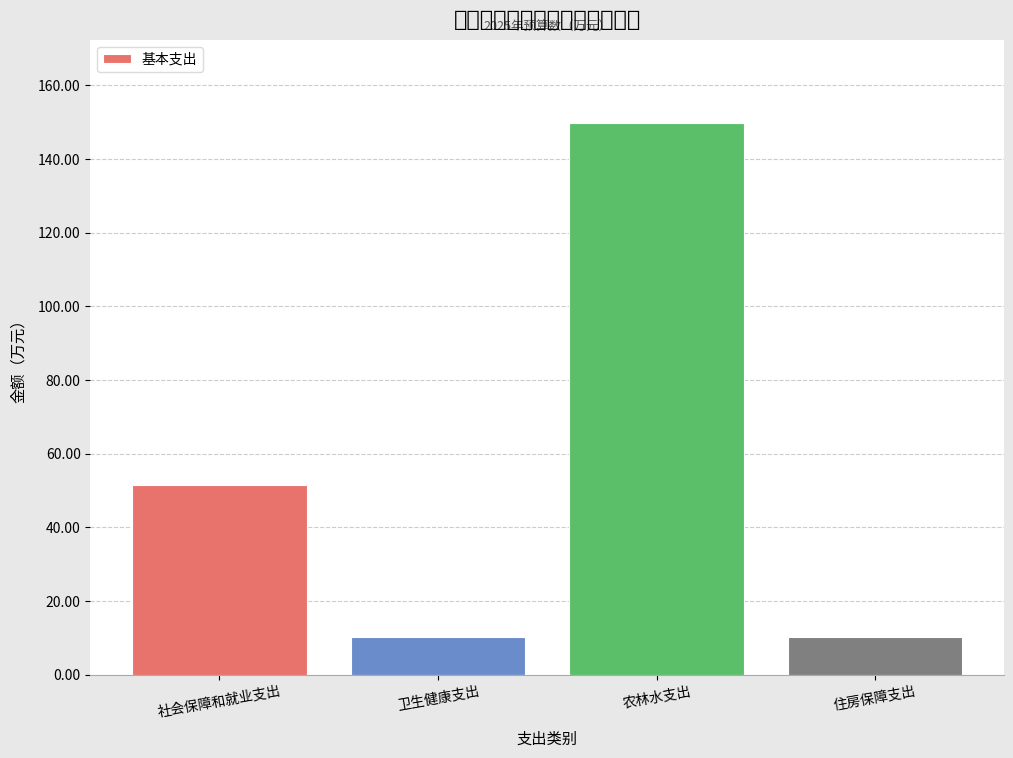

The chart shows a value of 10.2 at 卫生健康支出. True or false?

True